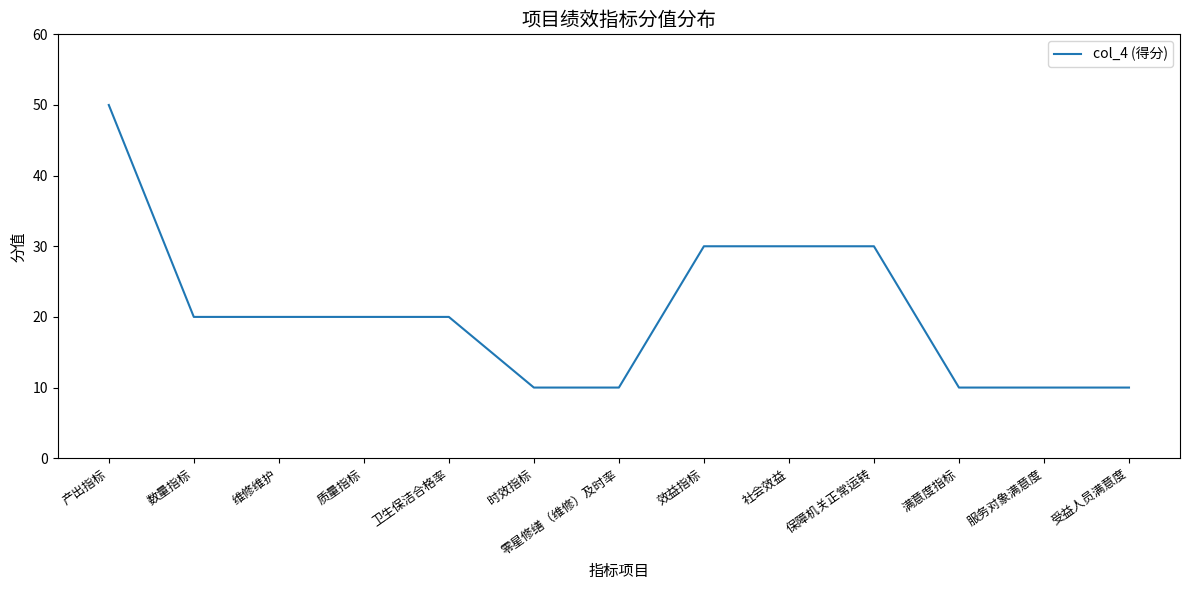

What is the change in value from 效益指标 to 满意度指标?

-20